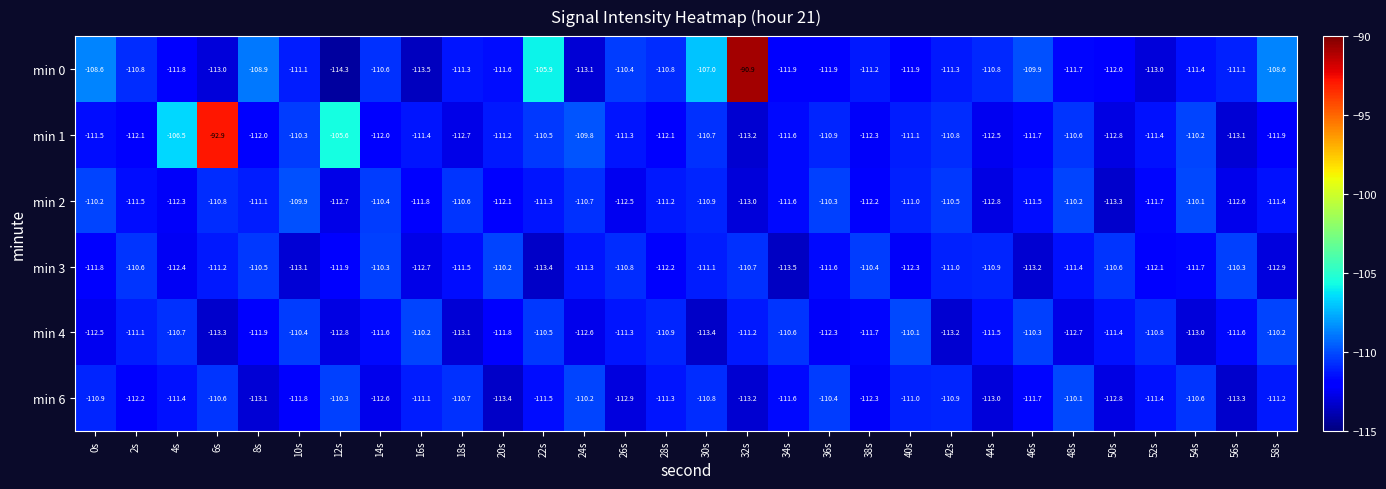

The min 1 series shows -111.4 at 16s. True or false?

True